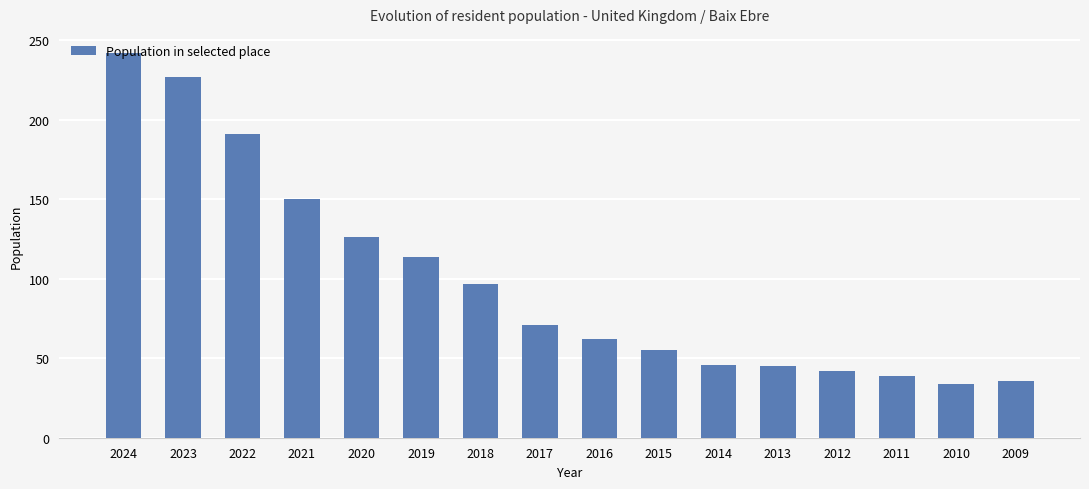

What is the value of the 3rd bar from the left?

191